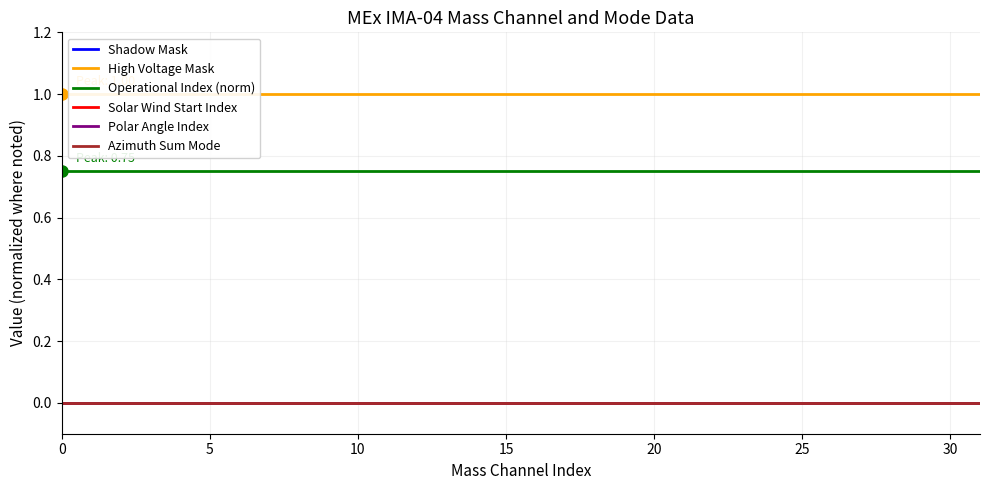

What is the greatest value displayed?

1.0